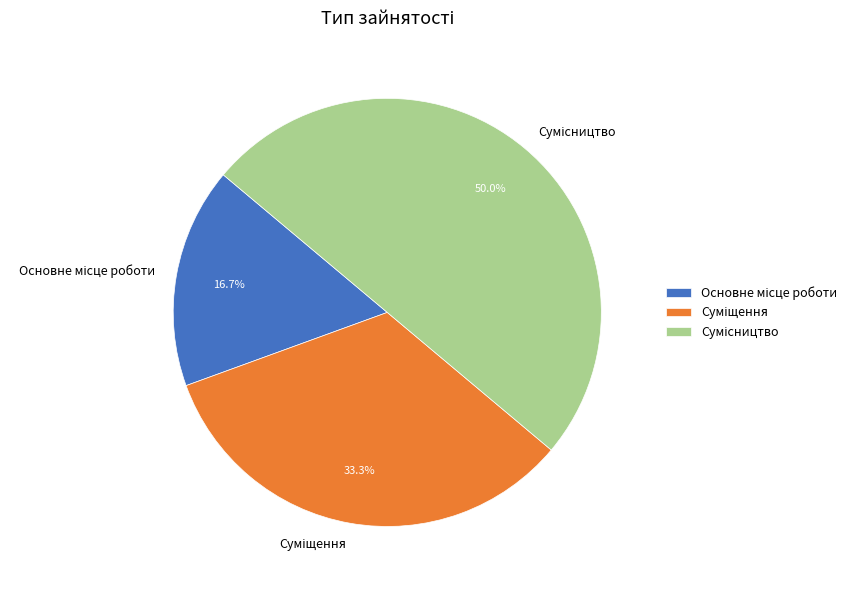

Combined, what portion of the pie is Основне місце роботи and Суміщення?

50.0%